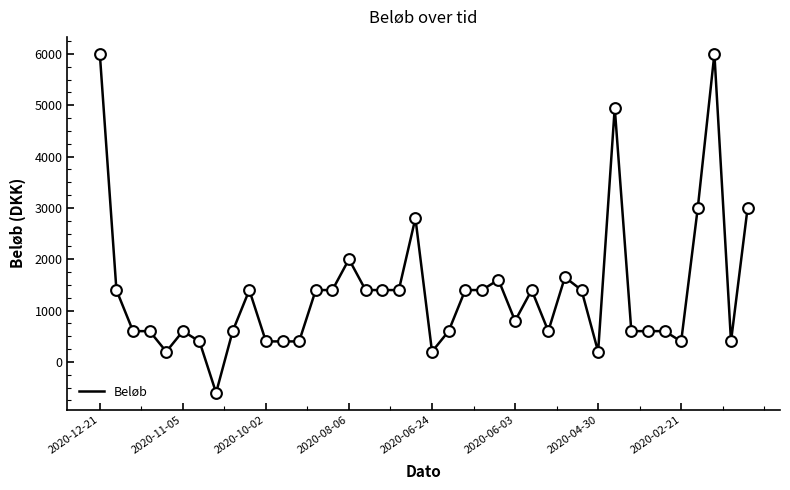

What is the difference between the maximum and minimum values?

6600